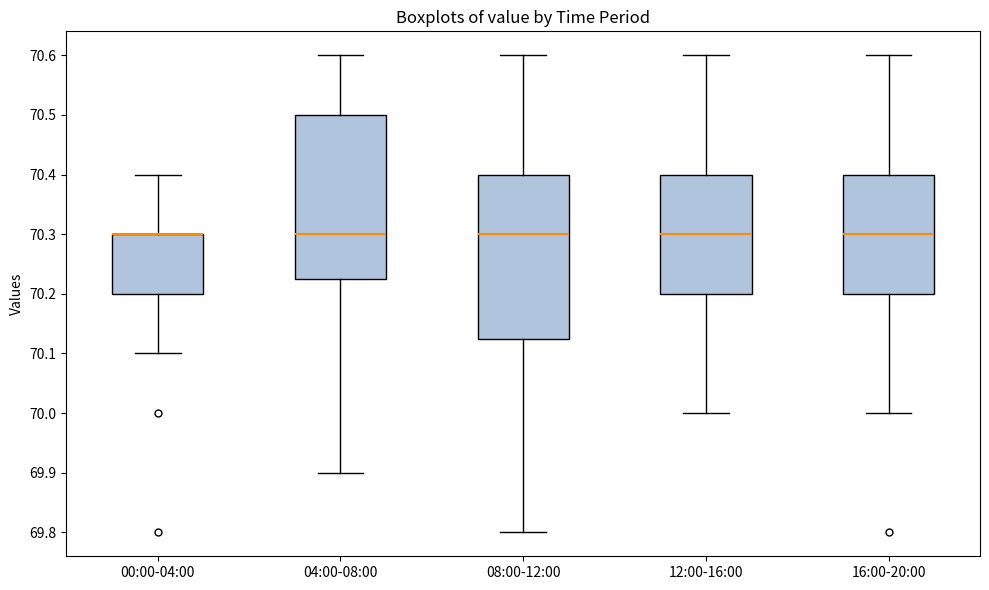

Where is the lower edge of the box for 12:00-16:00 on the y-axis? The values are not printed on the chart, so give them approximately, as read against the axis.

70.20